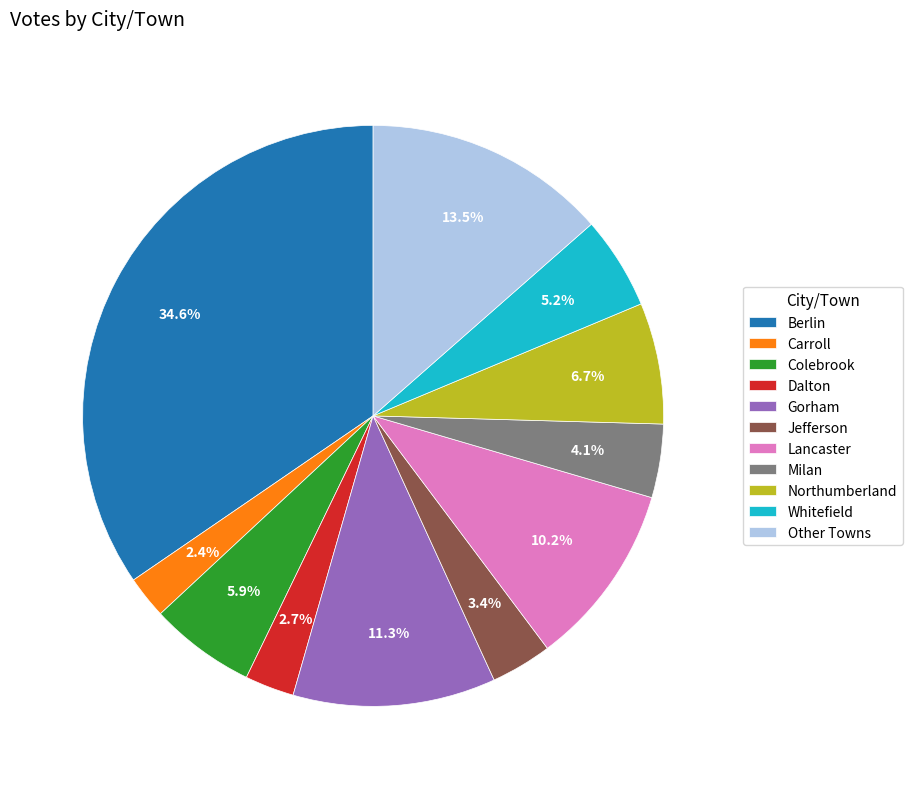

How many slices are in this pie chart?

11